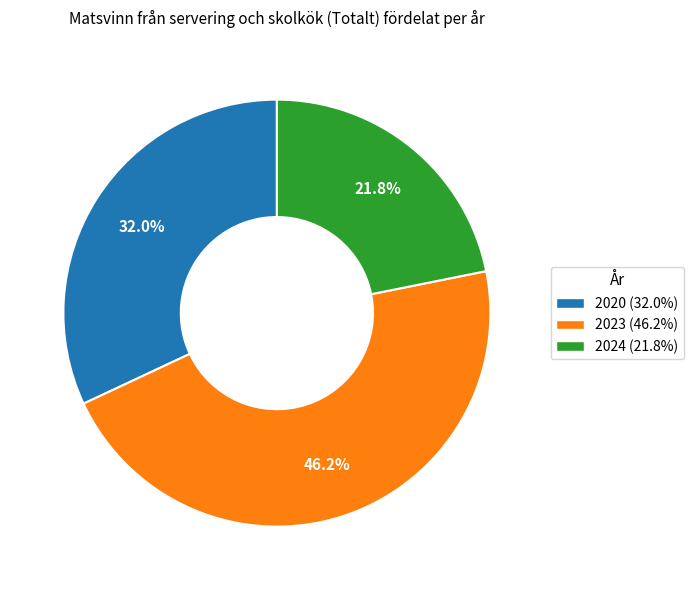

Which slice is the largest?

2023